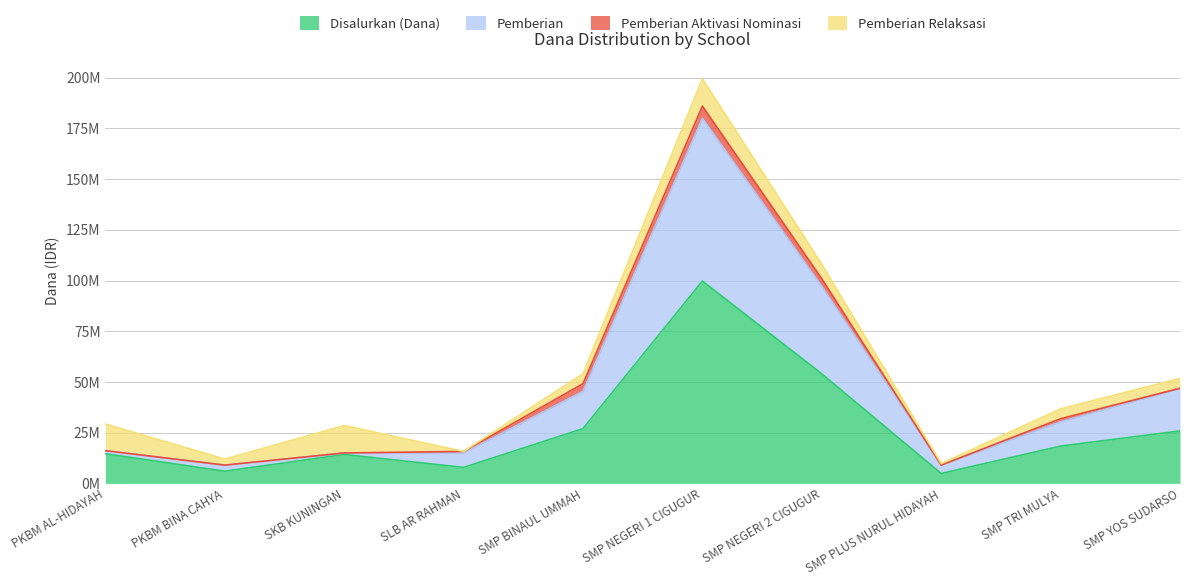

What is the highest value of the Pemberian series?

180000000